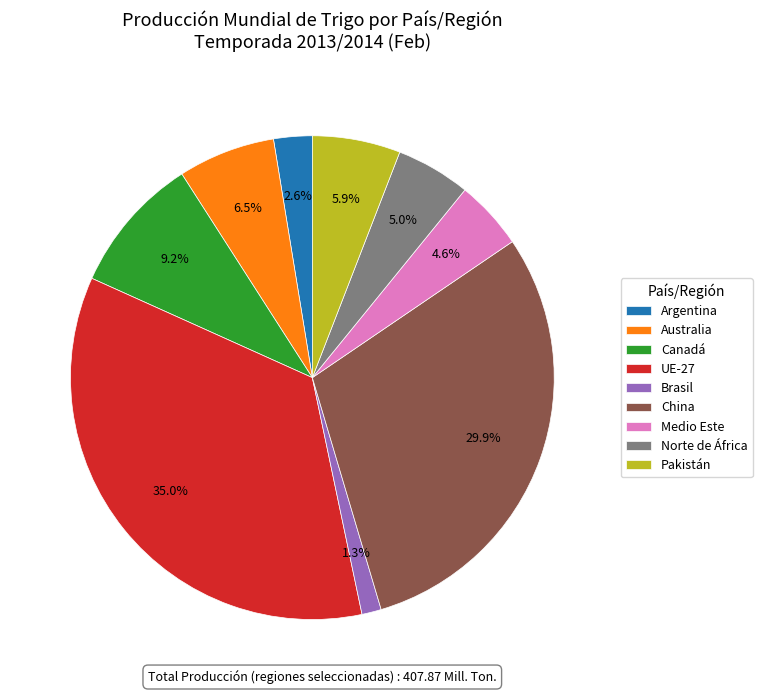

To the nearest percent, what is the average slice percentage?

11%